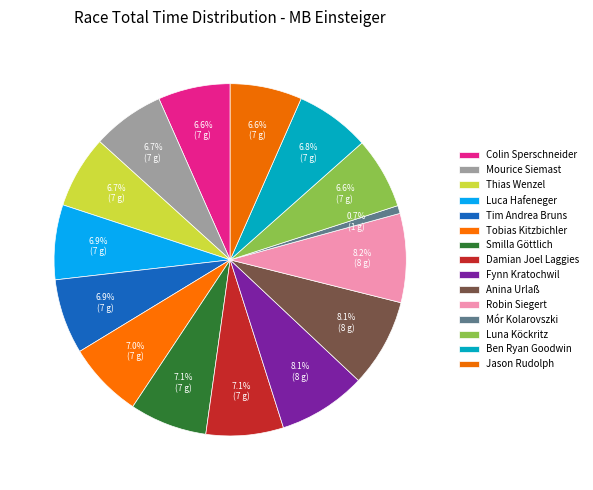

Combined, do Thias Wenzel and Robin Siegert account for over 50%?

No